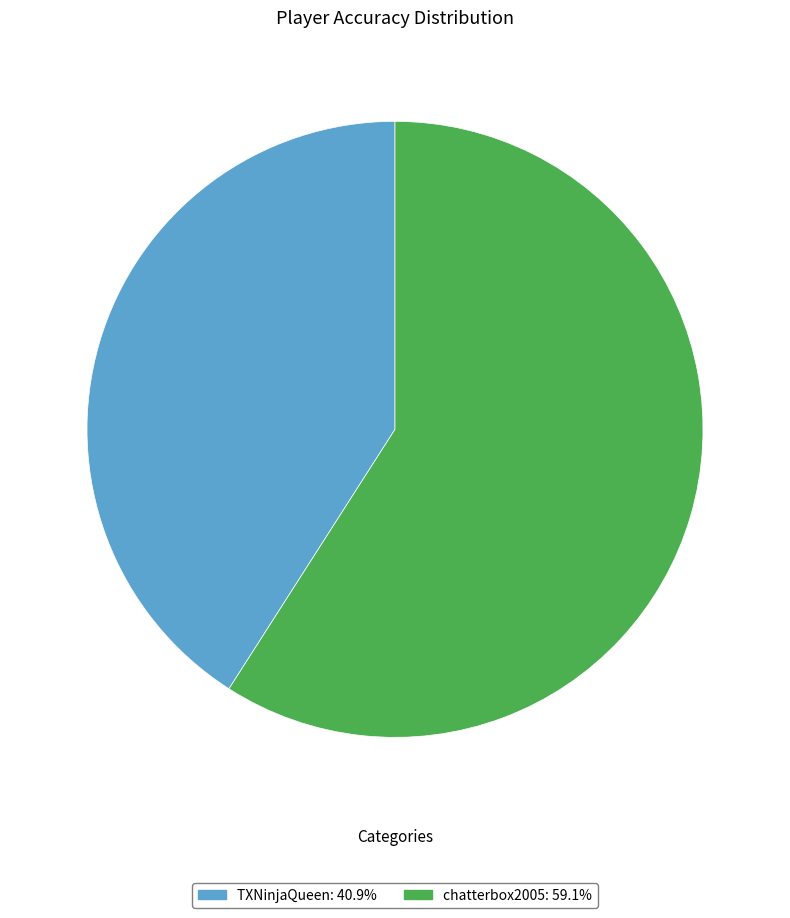

The chatterbox2005 slice represents 59% of the pie. True or false?

True